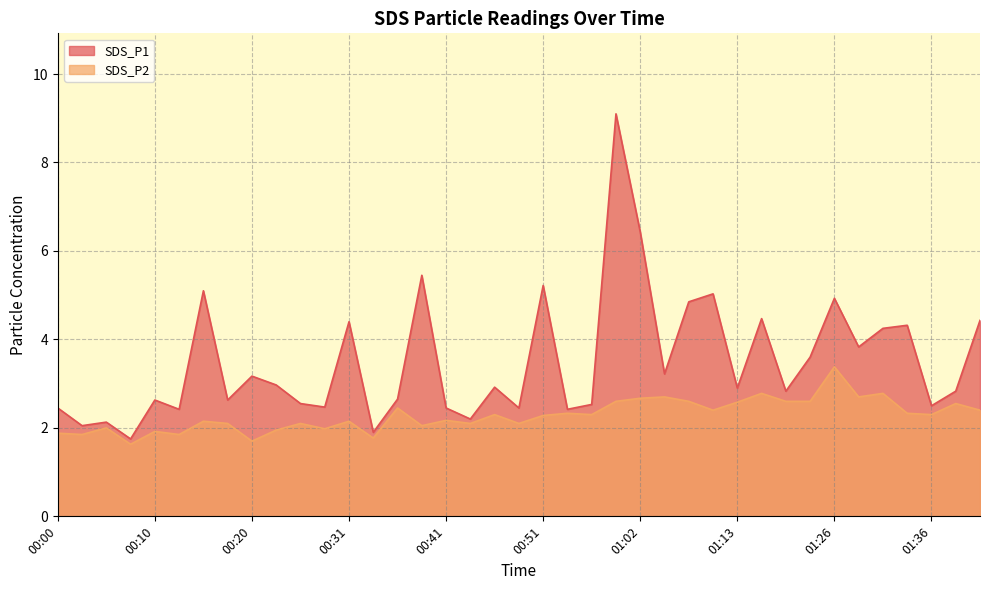

What is the total value across all series at 01:02?

9.1